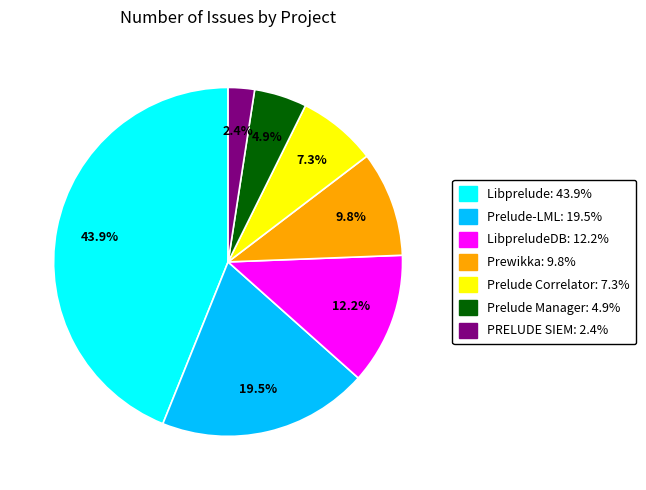

Does any single category account for the majority?

No